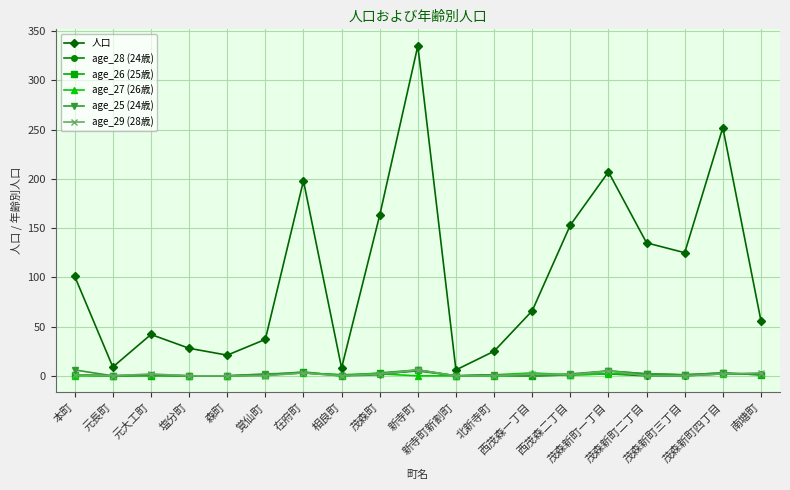

What is the value of the 人口 point at the 10th from the left?

335